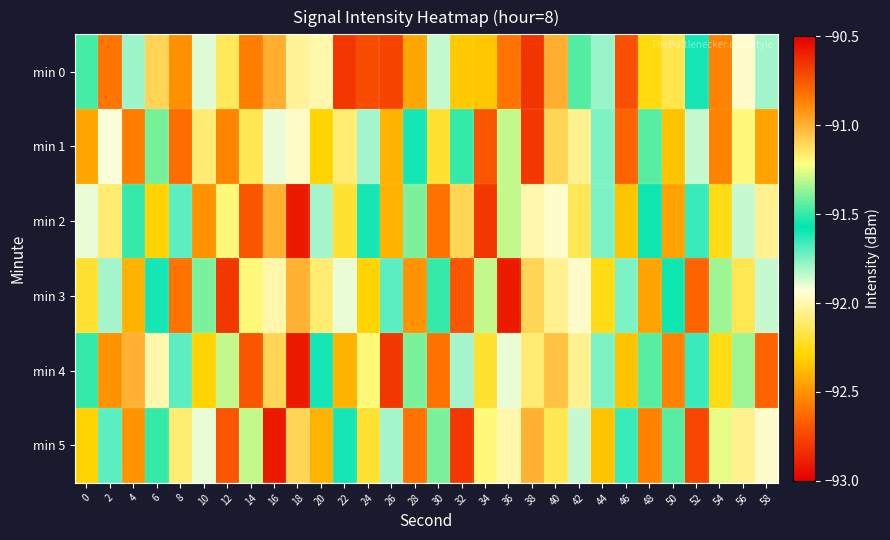

Which series changed the most between 10 and 24?

min 4